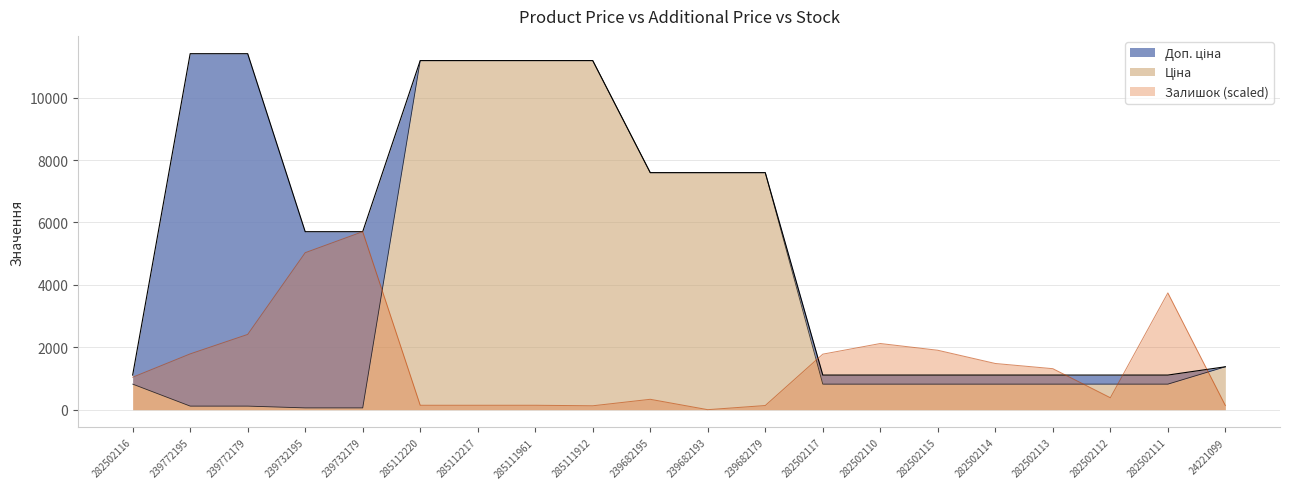

What is the sum of the Залишок values at 239772179 and 239682179?

2544.8